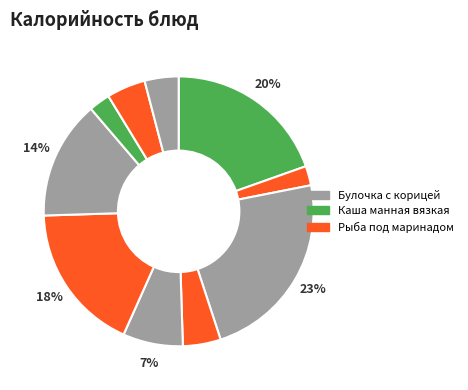

How many segments does this pie chart have?

10